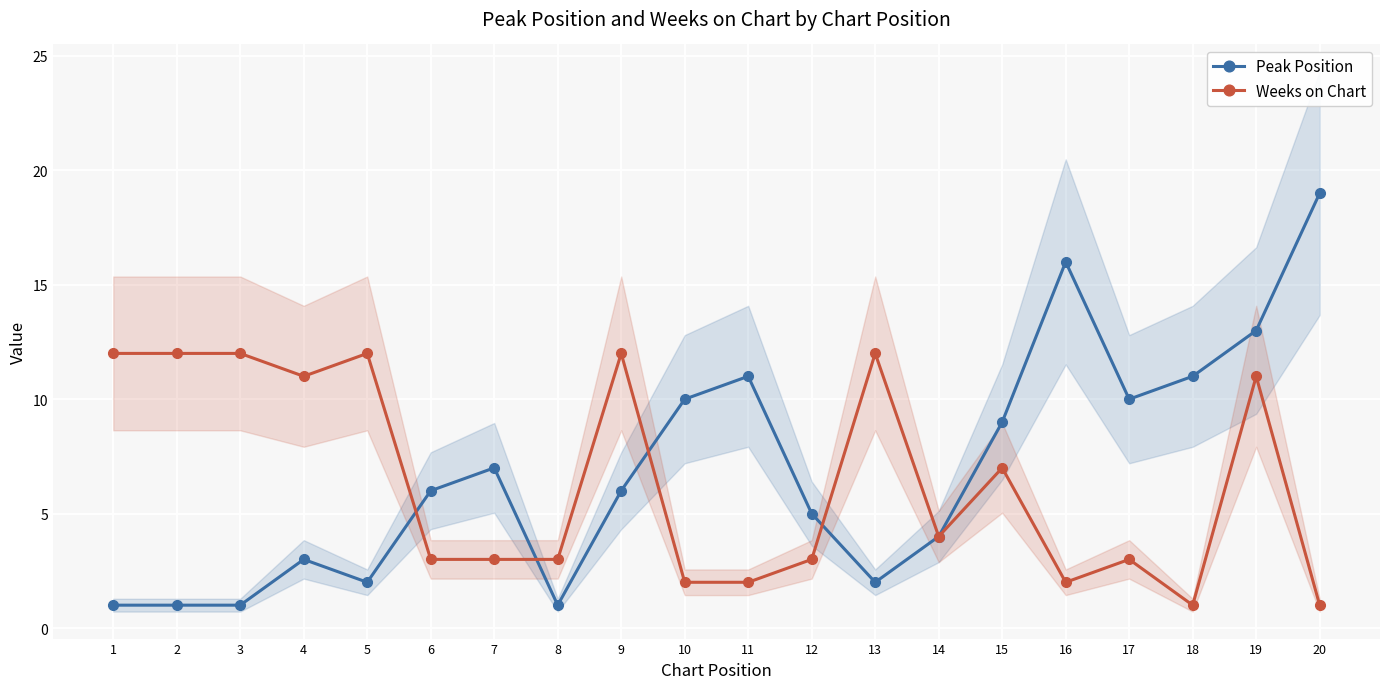

Is the value of Weeks on Chart at 16 greater than the value of Peak Position at 15?

No